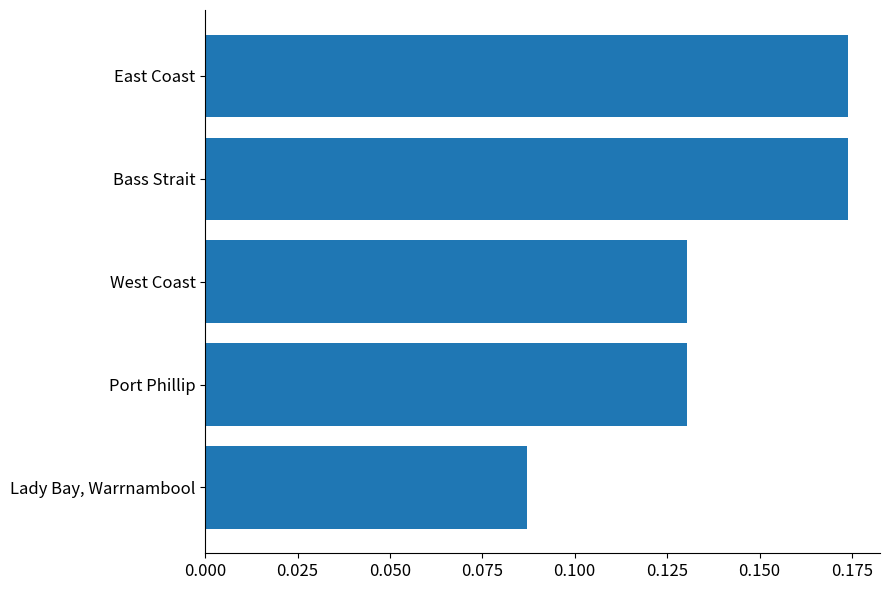

The value at Bass Strait is 0.1. True or false?

False